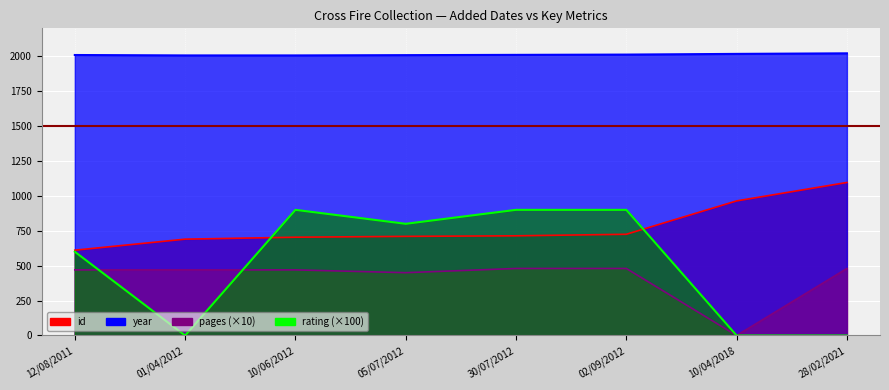

The year series shows 3488 at 12/08/2011. True or false?

False